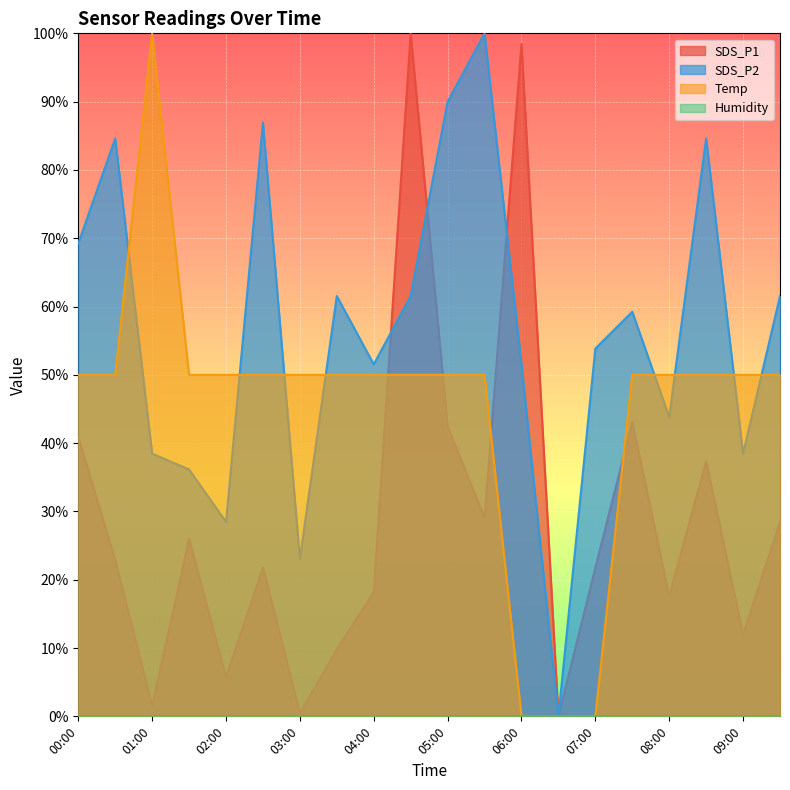

What is the difference between the highest and lowest values at 01:30?

24.0